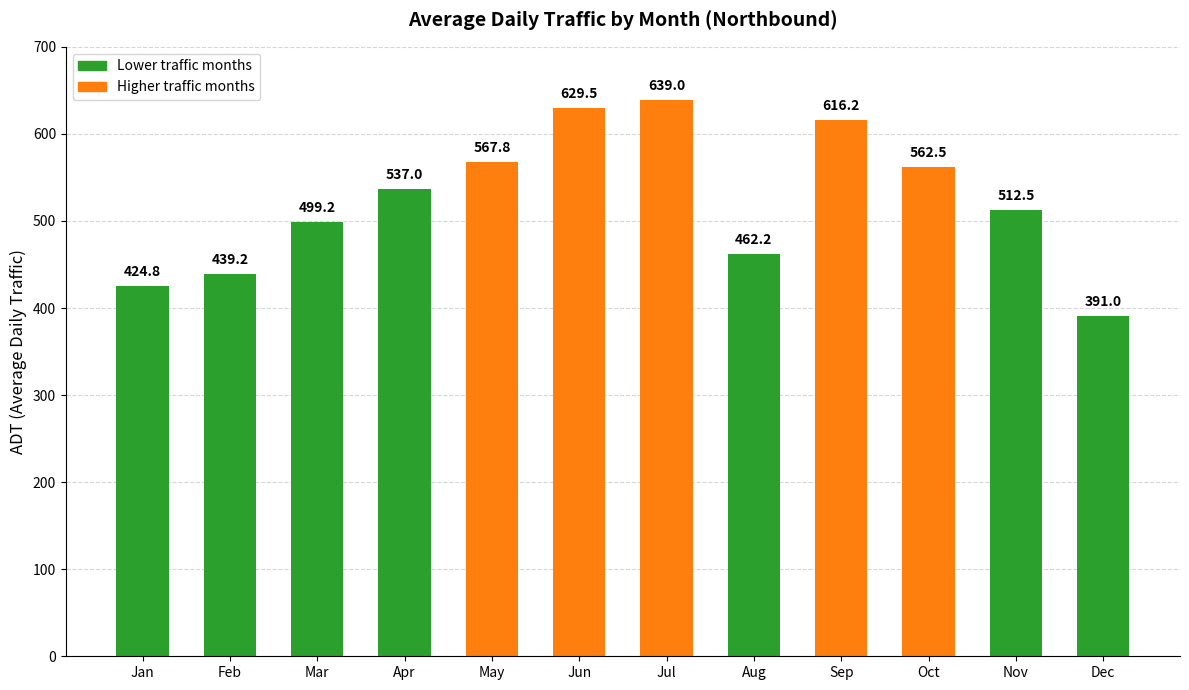

What is the sum of the values at Dec and Oct?

953.5